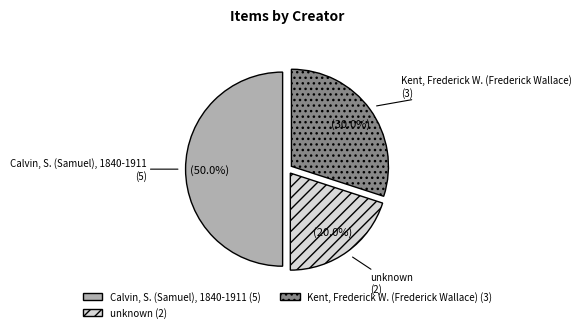

How much of the chart is everything except unknown?

80.0%